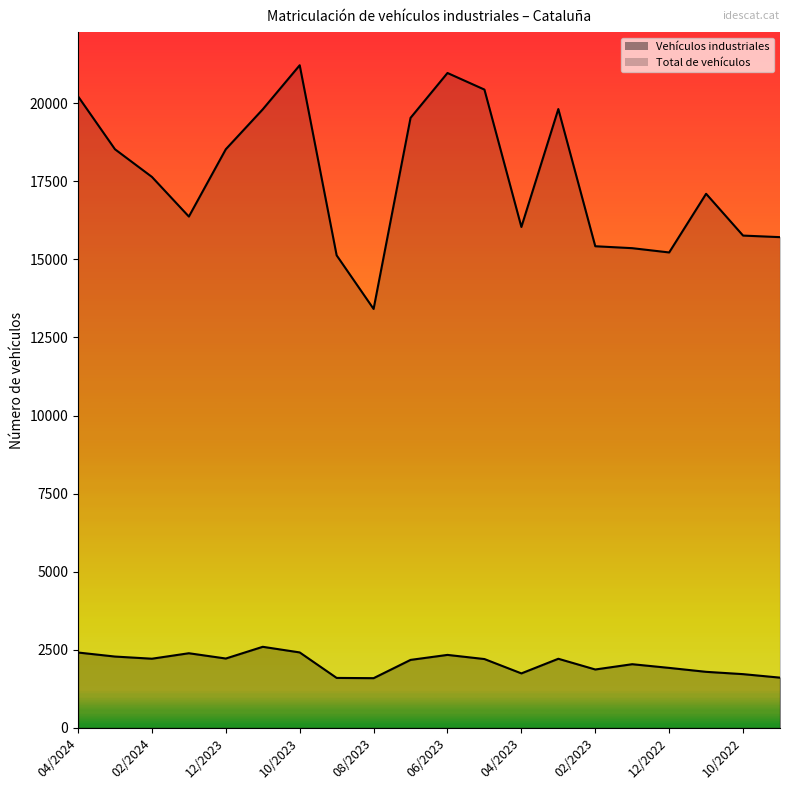

What is the value of the Total de vehículos point at the 20th from the left?

15709